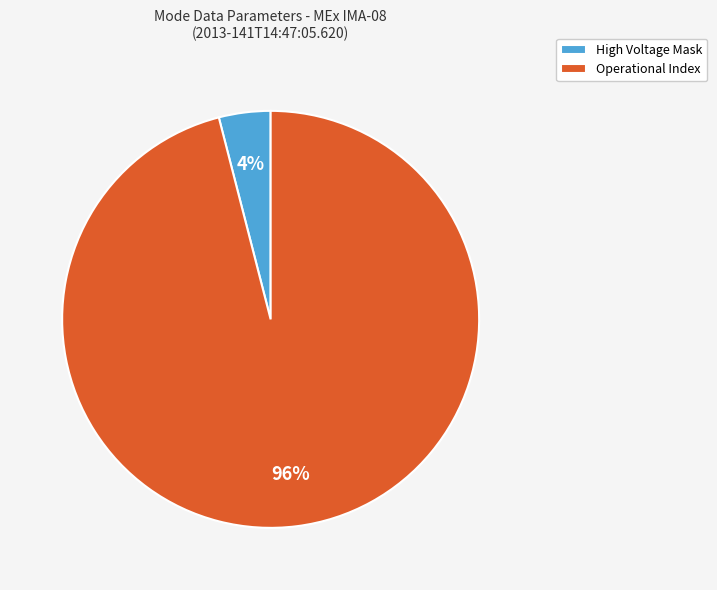

How many slices are in this pie chart?

2